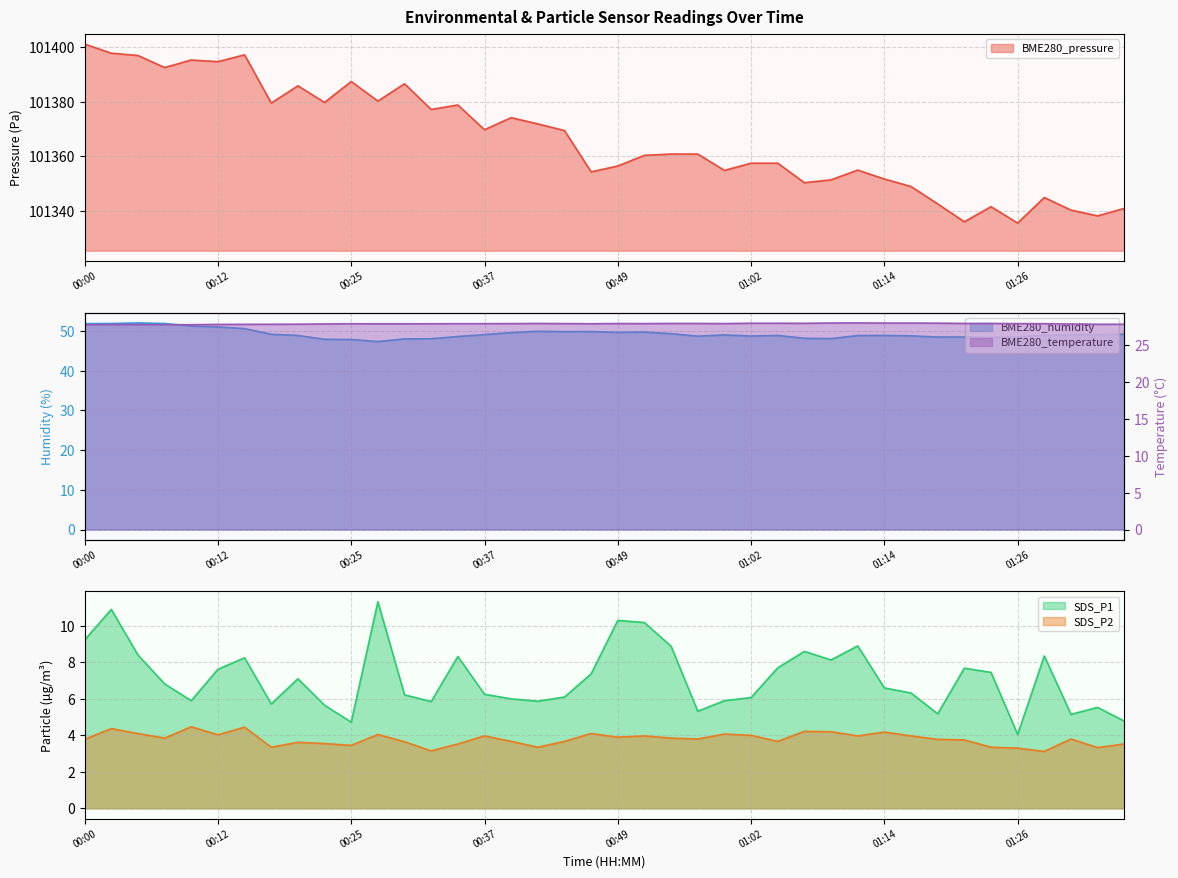

Reading left to right, transcribe all the data shown in this chart.

BME280_pressure: 00:00=101401.2	00:02=101397.9	00:05=101397.0	00:07=101392.6	00:10=101395.4	00:12=101394.8	00:15=101397.3	00:17=101379.6	00:20=101385.9	00:22=101379.8	00:25=101387.5	00:27=101380.3	00:30=101386.7	00:32=101377.2	00:34=101378.9	00:37=101369.8	00:39=101374.2	00:42=101371.9	00:44=101369.5	00:47=101354.3	00:49=101356.5	00:52=101360.4	00:54=101360.9	00:57=101360.9	00:59=101354.9	01:02=101357.5	01:04=101357.5	01:06=101350.4	01:09=101351.4	01:11=101355.0	01:14=101351.7	01:16=101349.0	01:19=101342.6	01:21=101336.0	01:24=101341.6	01:26=101335.6	01:29=101344.9	01:31=101340.3	01:34=101338.2	01:36=101340.9
BME280_humidity: 00:00=51.9	00:02=51.9	00:05=52.0	00:07=51.9	00:10=51.3	00:12=51.0	00:15=50.6	00:17=49.2	00:20=48.9	00:22=47.9	00:25=47.9	00:27=47.4	00:30=48.0	00:32=48.1	00:34=48.6	00:37=49.1	00:39=49.6	00:42=50.0	00:44=49.9	00:47=49.9	00:49=49.7	00:52=49.8	00:54=49.3	00:57=48.7	00:59=49.0	01:02=48.8	01:04=48.9	01:06=48.2	01:09=48.1	01:11=48.9	01:14=48.9	01:16=48.8	01:19=48.5	01:21=48.5	01:24=48.4	01:26=48.5	01:29=49.0	01:31=49.0	01:34=49.1	01:36=49.2
SDS_P1: 00:00=9.2	00:02=10.9	00:05=8.4	00:07=6.8	00:10=5.9	00:12=7.6	00:15=8.2	00:17=5.7	00:20=7.1	00:22=5.7	00:25=4.7	00:27=11.3	00:30=6.2	00:32=5.8	00:34=8.3	00:37=6.2	00:39=6.0	00:42=5.9	00:44=6.1	00:47=7.4	00:49=10.3	00:52=10.2	00:54=8.9	00:57=5.3	00:59=5.9	01:02=6.1	01:04=7.7	01:06=8.6	01:09=8.1	01:11=8.9	01:14=6.6	01:16=6.3	01:19=5.2	01:21=7.7	01:24=7.5	01:26=4.0	01:29=8.3	01:31=5.2	01:34=5.5	01:36=4.8
SDS_P2: 00:00=3.8	00:02=4.4	00:05=4.1	00:07=3.9	00:10=4.5	00:12=4.0	00:15=4.5	00:17=3.4	00:20=3.6	00:22=3.5	00:25=3.5	00:27=4.0	00:30=3.6	00:32=3.1	00:34=3.5	00:37=4.0	00:39=3.7	00:42=3.4	00:44=3.7	00:47=4.1	00:49=3.9	00:52=4.0	00:54=3.9	00:57=3.8	00:59=4.1	01:02=4.0	01:04=3.7	01:06=4.2	01:09=4.2	01:11=4.0	01:14=4.2	01:16=4.0	01:19=3.8	01:21=3.8	01:24=3.4	01:26=3.3	01:29=3.1	01:31=3.8	01:34=3.3	01:36=3.5
BME280_temperature: 00:00=27.8	00:02=27.8	00:05=27.8	00:07=27.8	00:10=27.8	00:12=27.9	00:15=27.9	00:17=27.9	00:20=27.9	00:22=27.9	00:25=27.9	00:27=27.9	00:30=27.9	00:32=27.9	00:34=28.0	00:37=28.0	00:39=28.0	00:42=28.0	00:44=28.0	00:47=27.9	00:49=28.0	00:52=28.0	00:54=28.0	00:57=28.0	00:59=28.0	01:02=28.0	01:04=28.0	01:06=28.0	01:09=28.1	01:11=28.1	01:14=28.0	01:16=28.0	01:19=28.0	01:21=28.0	01:24=28.0	01:26=28.0	01:29=28.0	01:31=27.9	01:34=27.9	01:36=27.9